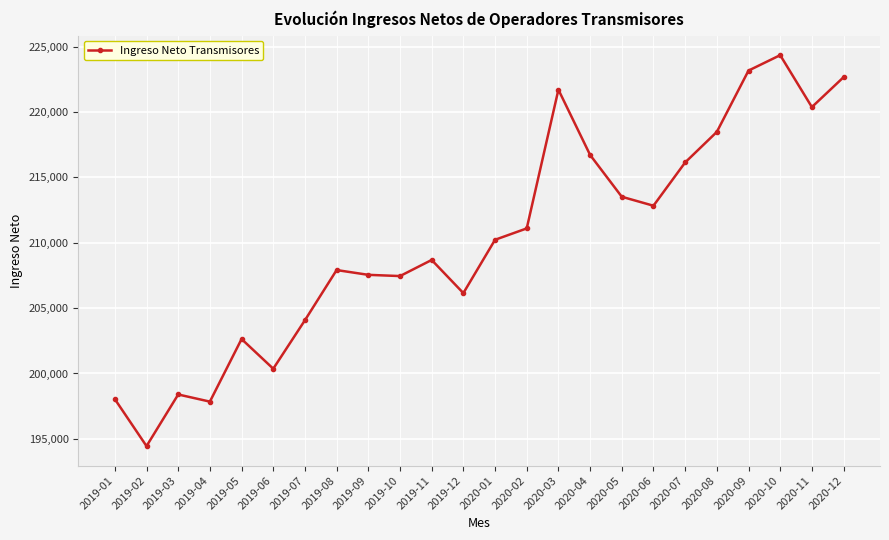

Is it true that the value at 2020-04 is 72012.7?

False